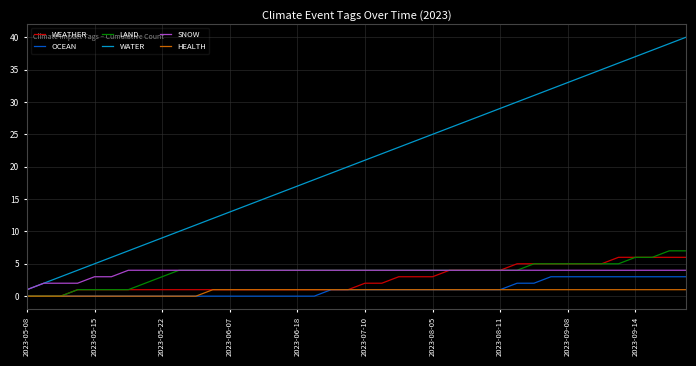

How many OCEAN values are between 0 and 2?

31